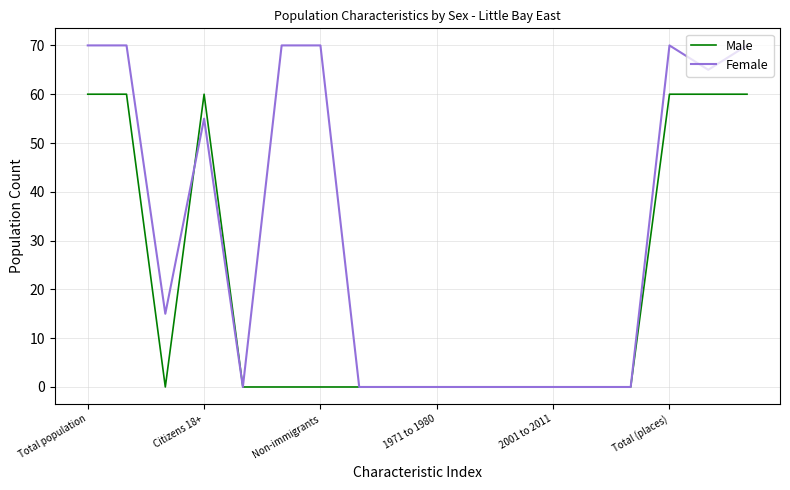

Which series has the largest total across all categories?

Female